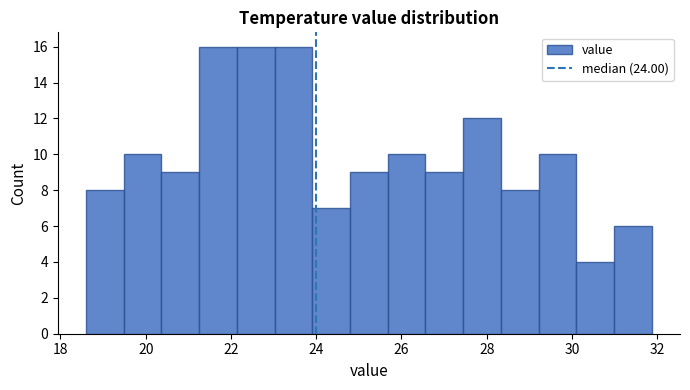

Reading left to right, transcribe this chart: for each bar, give the range it covers on the x-axis and its height. Neither the bar edges nor the heights are printed on the chart, so give them approximately, as read against the axes.

18.6 to 19.4: 8
19.4 to 20.4: 10
20.4 to 21.2: 9
21.2 to 22.2: 16
22.2 to 23.0: 16
23.0 to 24.0: 16
24.0 to 24.8: 7
24.8 to 25.6: 9
25.6 to 26.6: 10
26.6 to 27.4: 9
27.4 to 28.4: 12
28.4 to 29.2: 8
29.2 to 30.2: 10
30.2 to 31.0: 4
31.0 to 31.8: 6